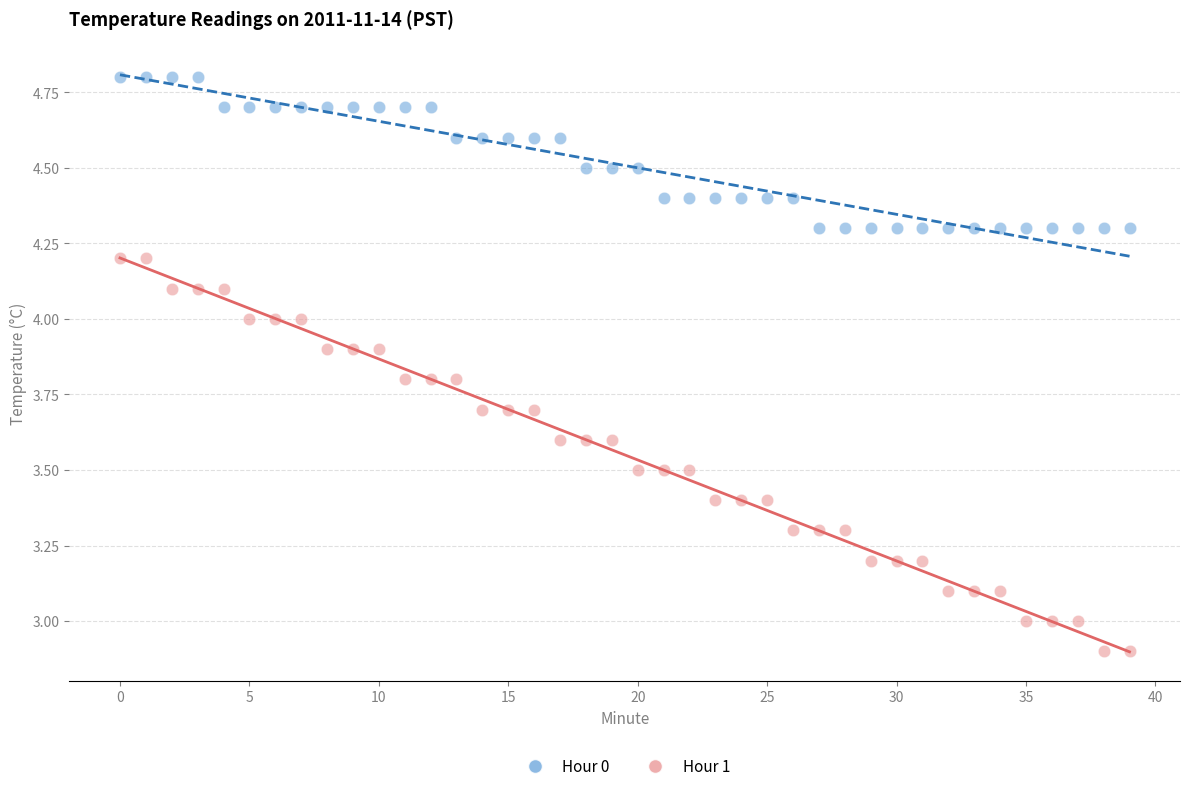

Which series contains the highest Y value?

Hour 0